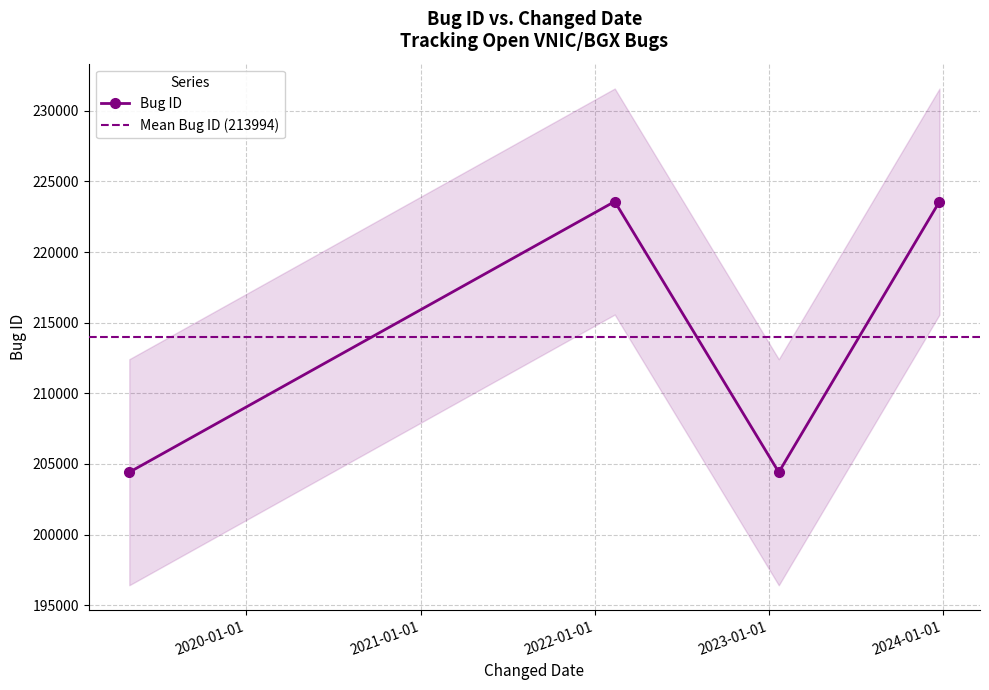

What is the approximate value at 2023-12-25, to the nearest 100?

223600